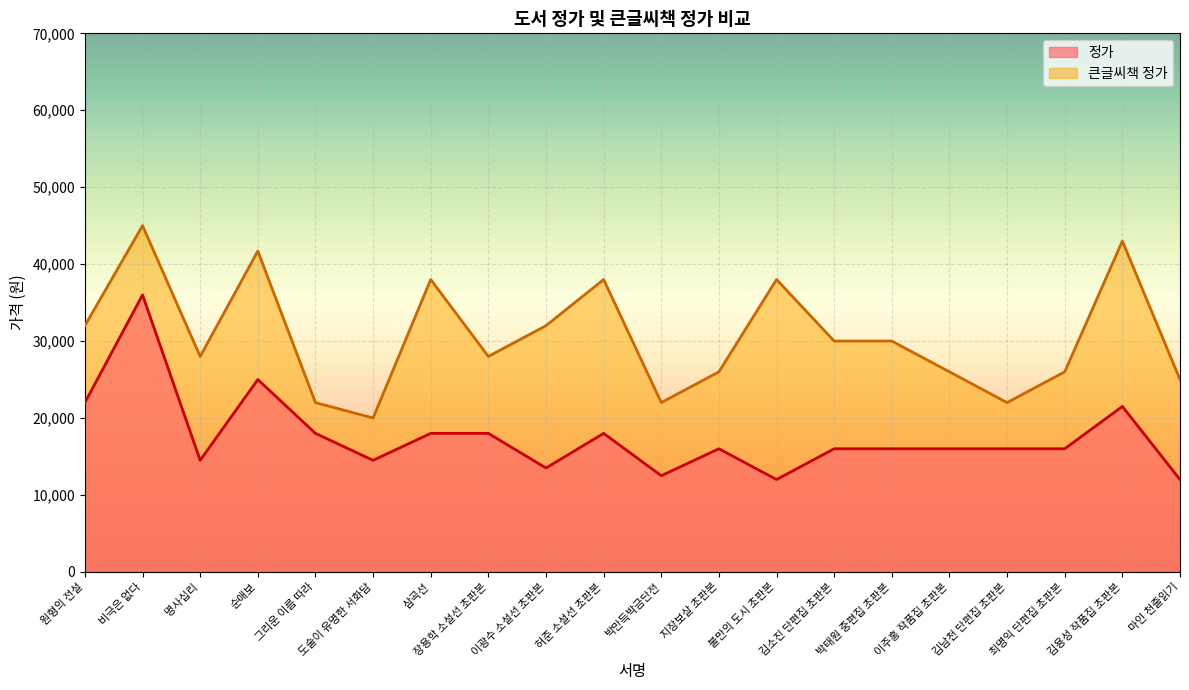

How many interior local peaks does the 큰글씨책 정가 series have?

6